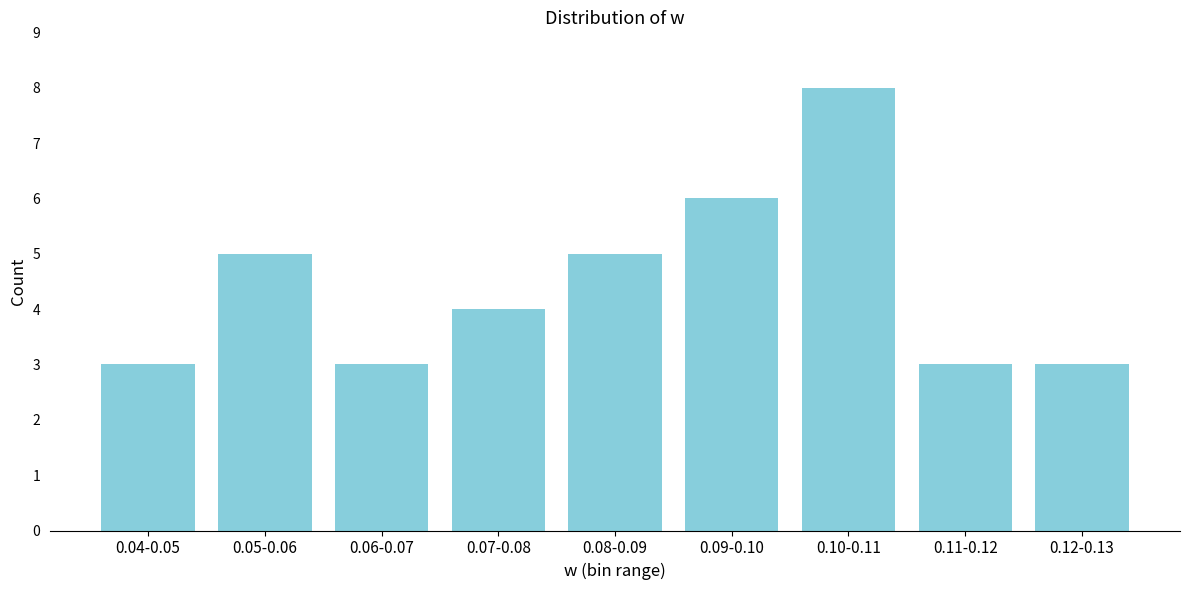

Reading right to left, extract all data points from this chart.

0.12-0.13=3	0.11-0.12=3	0.10-0.11=8	0.09-0.10=6	0.08-0.09=5	0.07-0.08=4	0.06-0.07=3	0.05-0.06=5	0.04-0.05=3